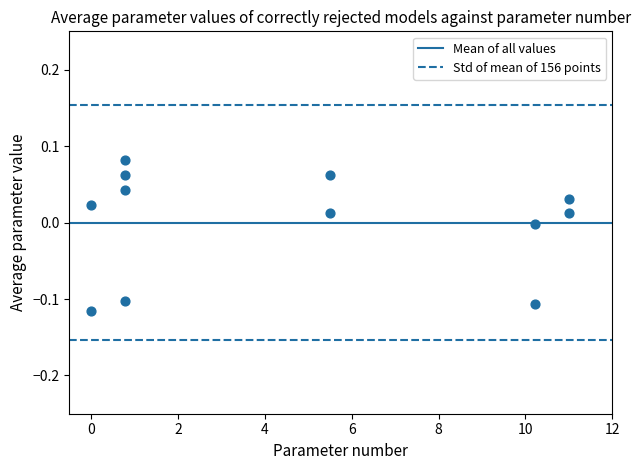

What is the average X value?

4.7